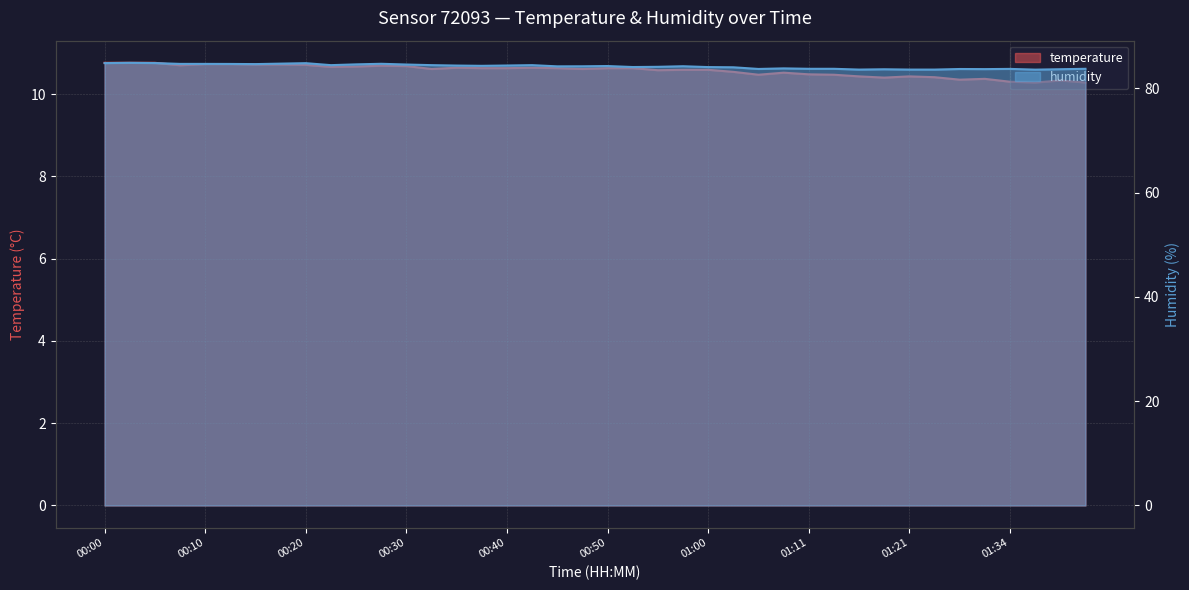

What is the label of the 22nd point from the right?

00:45